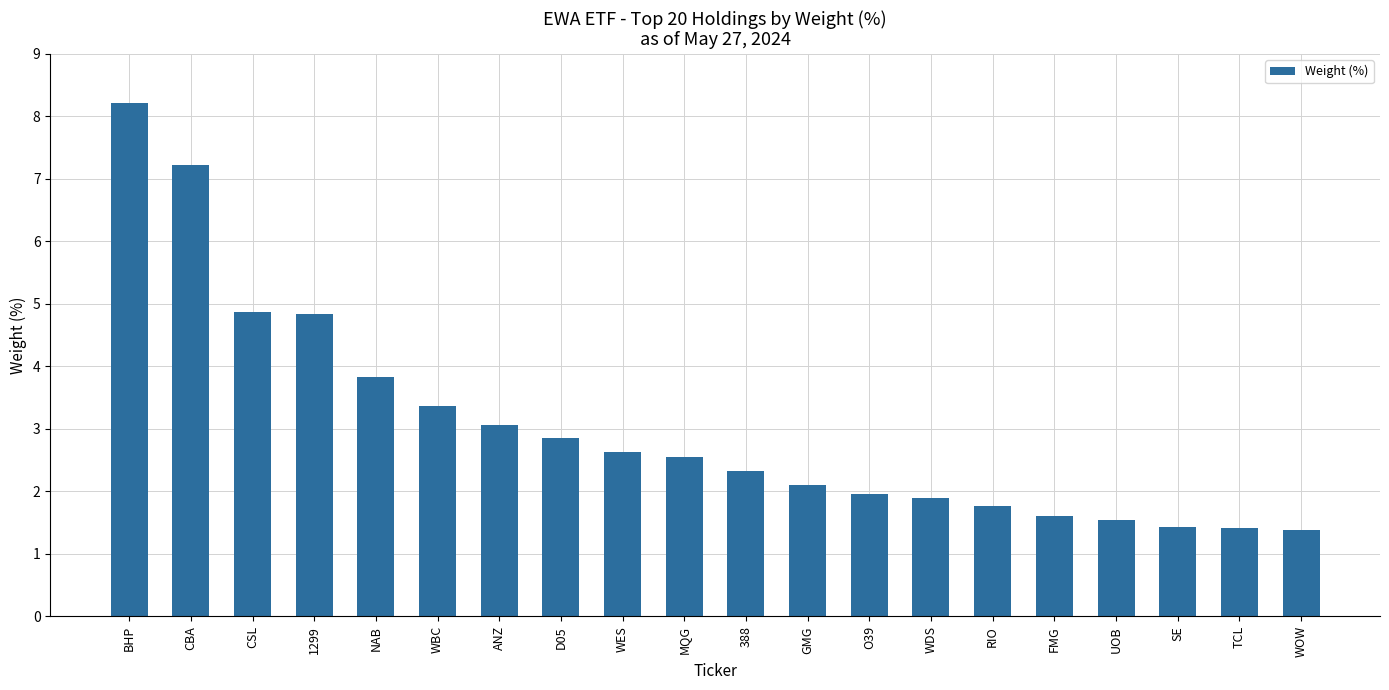

What is the difference between the maximum and minimum values?

6.8